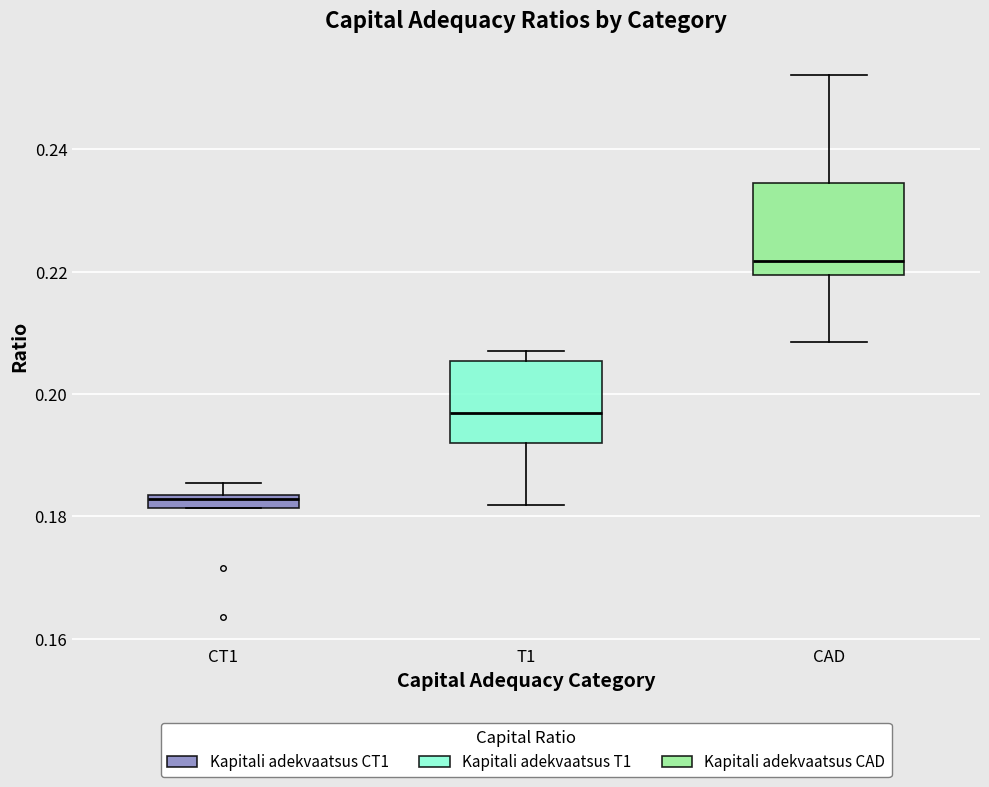

Which box's median line is the lowest?

CT1